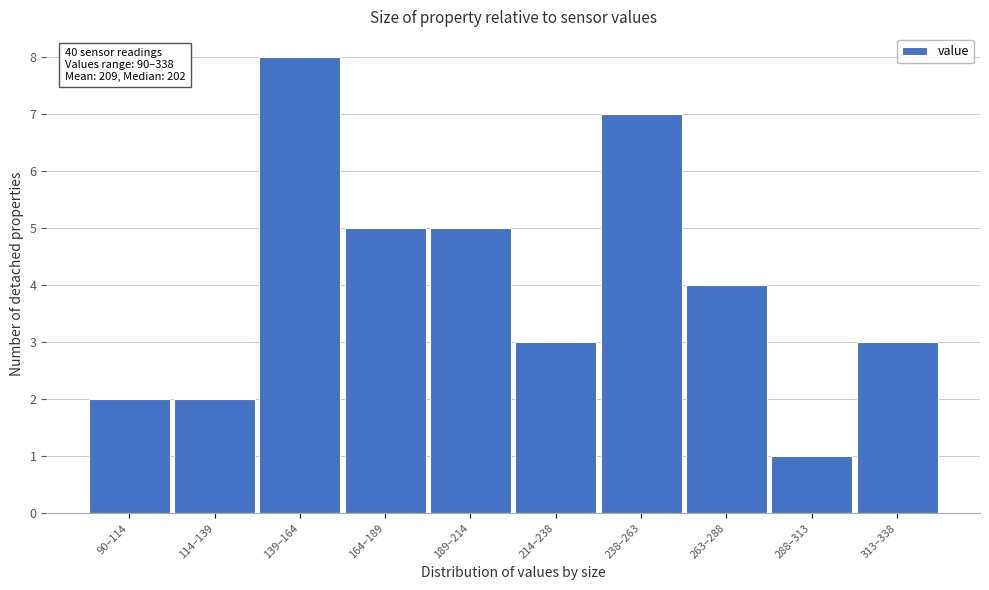

Reading left to right, list all the values displayed in this chart.

2	2	8	5	5	3	7	4	1	3